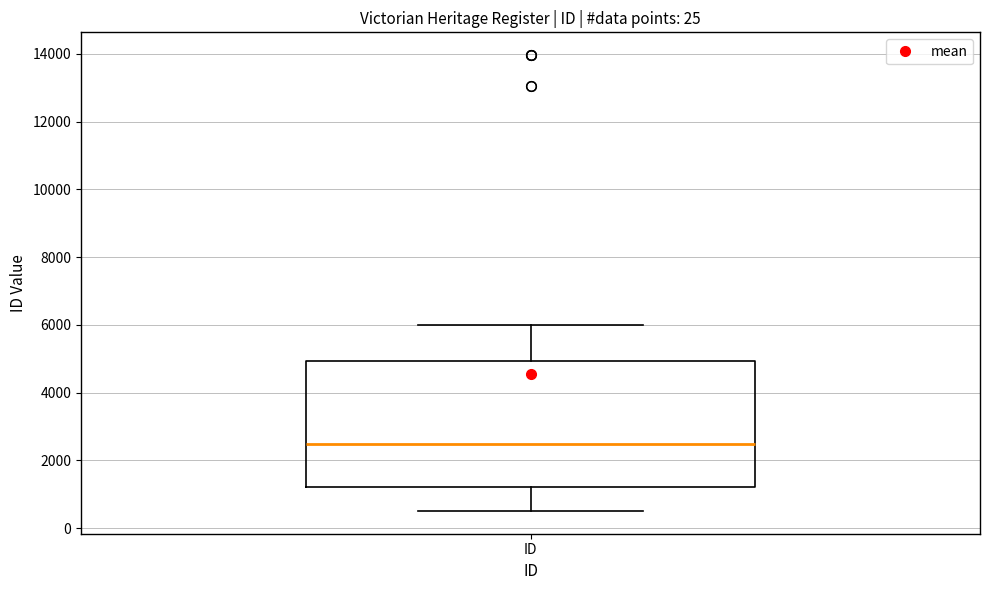

Transcribe this box plot: give where the median line is, the range the box spans, and where the two whiskers end, as read against the y-axis. The values are not printed on the chart, so give them approximately, as read against the axis.

median 2400, box 1200 to 5000, whiskers 600 to 6000